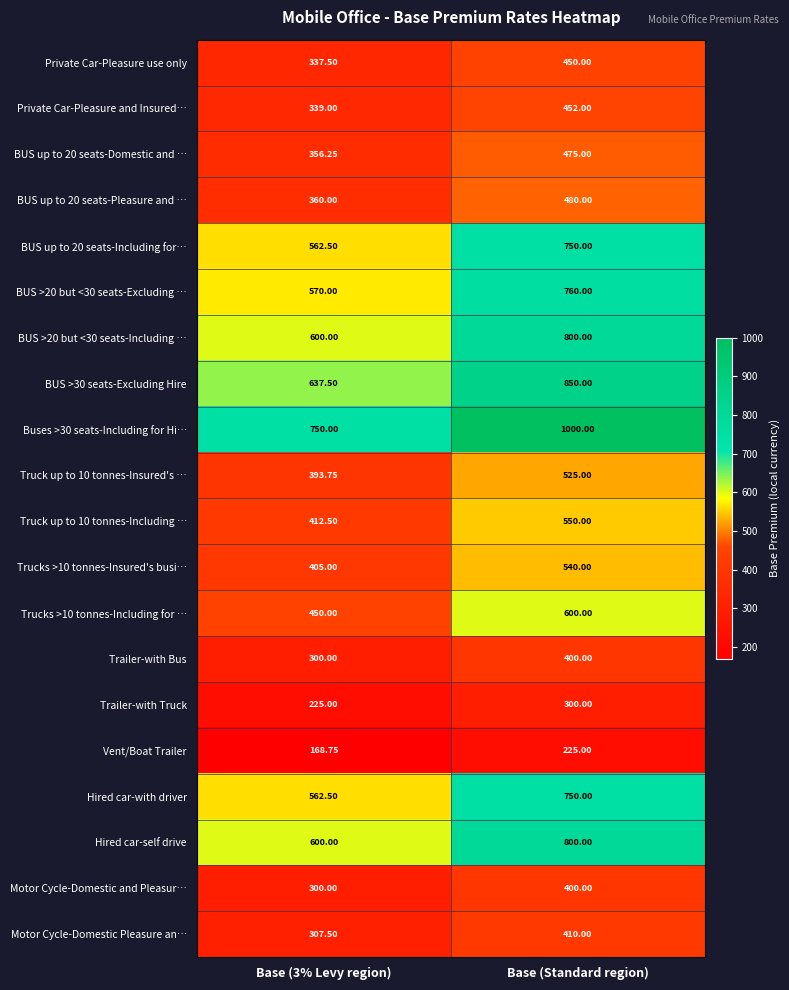

At how many categories does at least one series exceed 617?

2